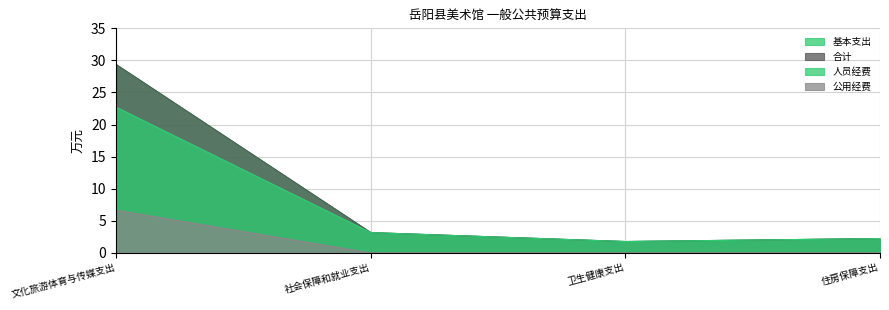

Where is the first local minimum for 合计?

卫生健康支出